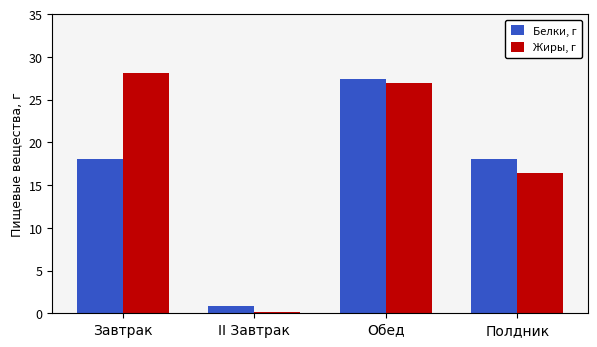

At how many categories does at least one series exceed 23?

2